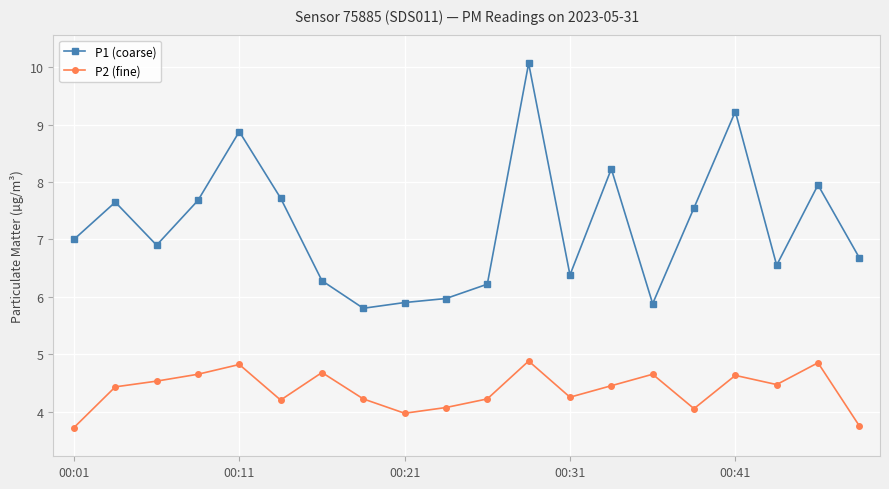

Which series has the largest range (max minus min)?

P1 (coarse)